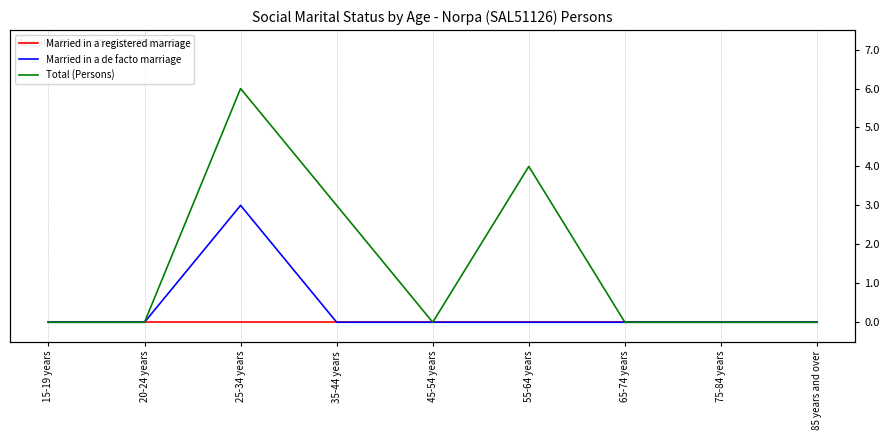

At which label is Married in a de facto marriage closest to 1?

15-19 years